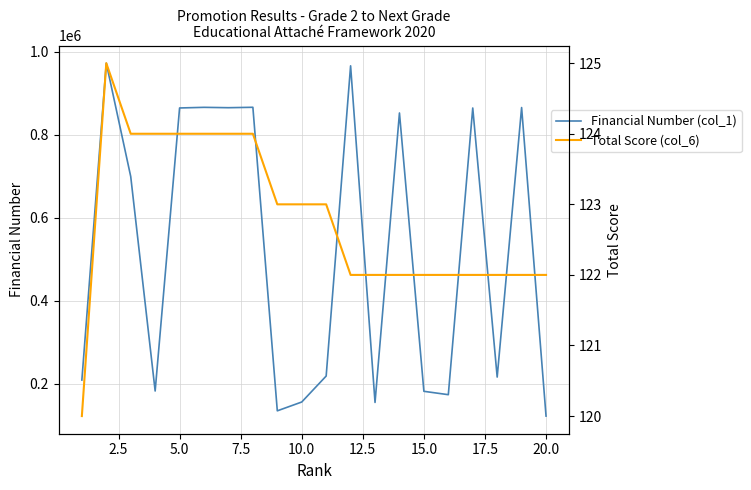

What is the average value of the Financial Number (col_1) series?

521668